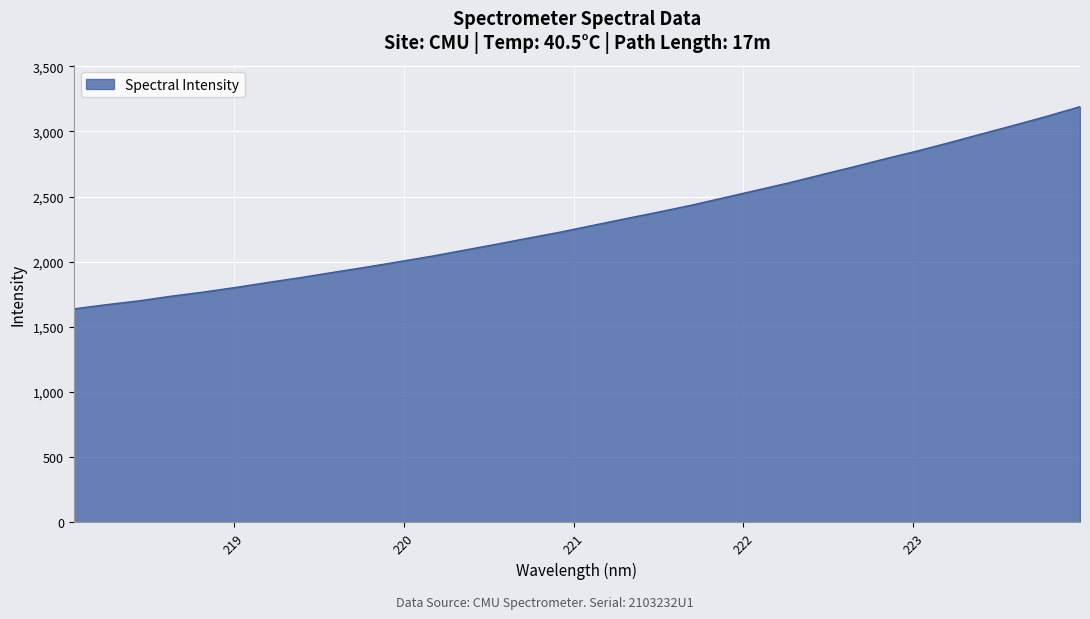

What is the difference between the maximum and minimum values?

1551.3